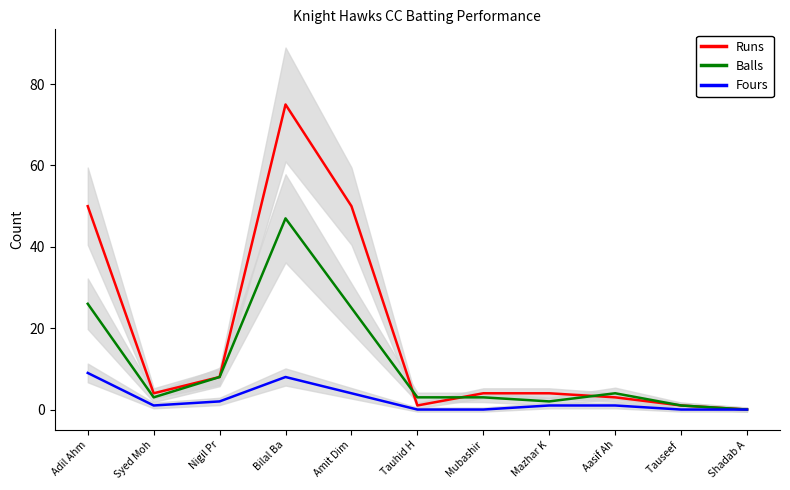

Is this an area chart (filled region under the line)?

No